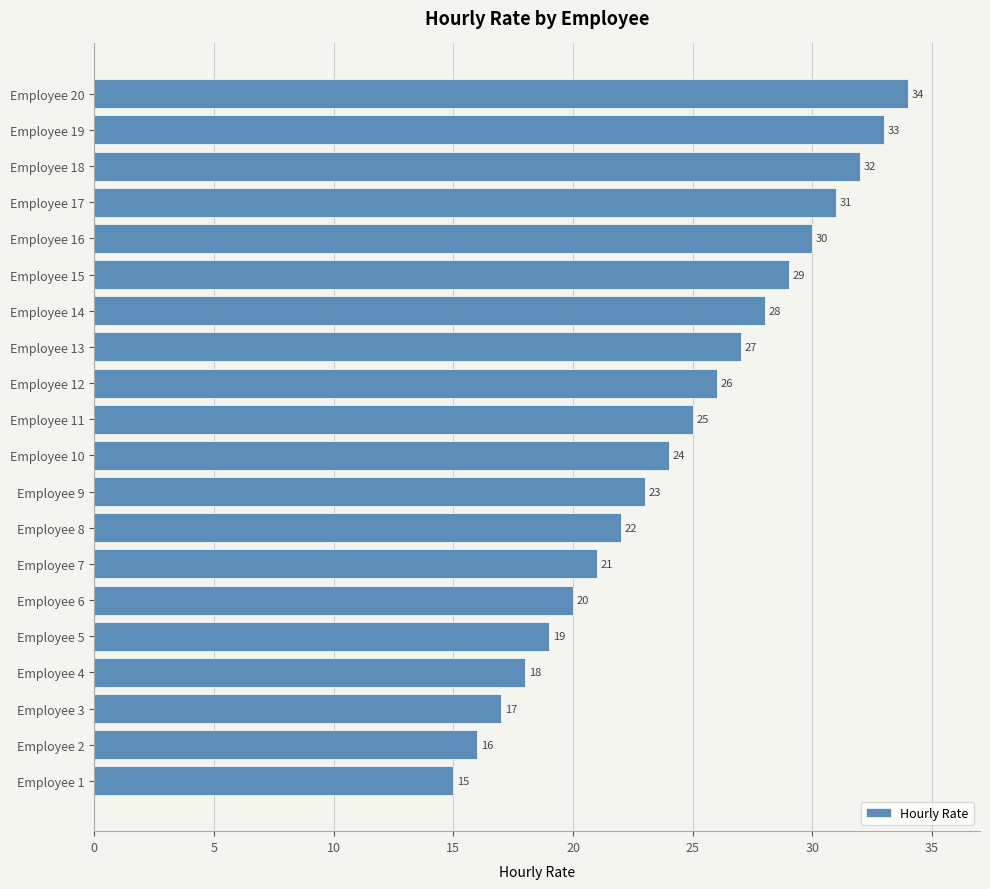

Count the number of categories in the chart.

20